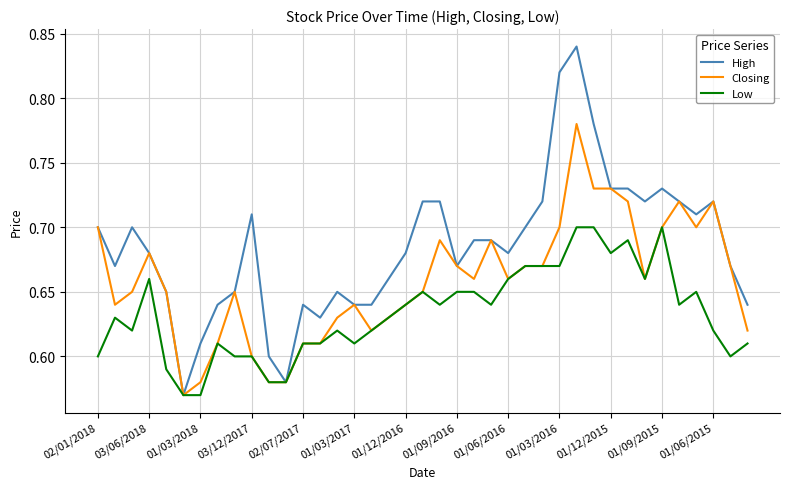

Which series has the largest total across all categories?

High